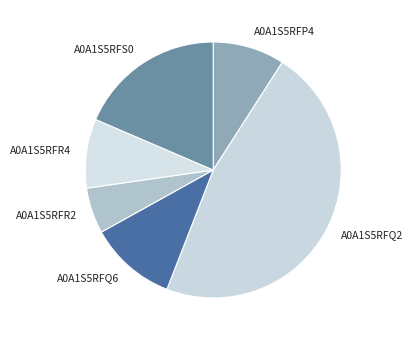

Is it true that A0A1S5RFQ6 is 11% of the pie?

True